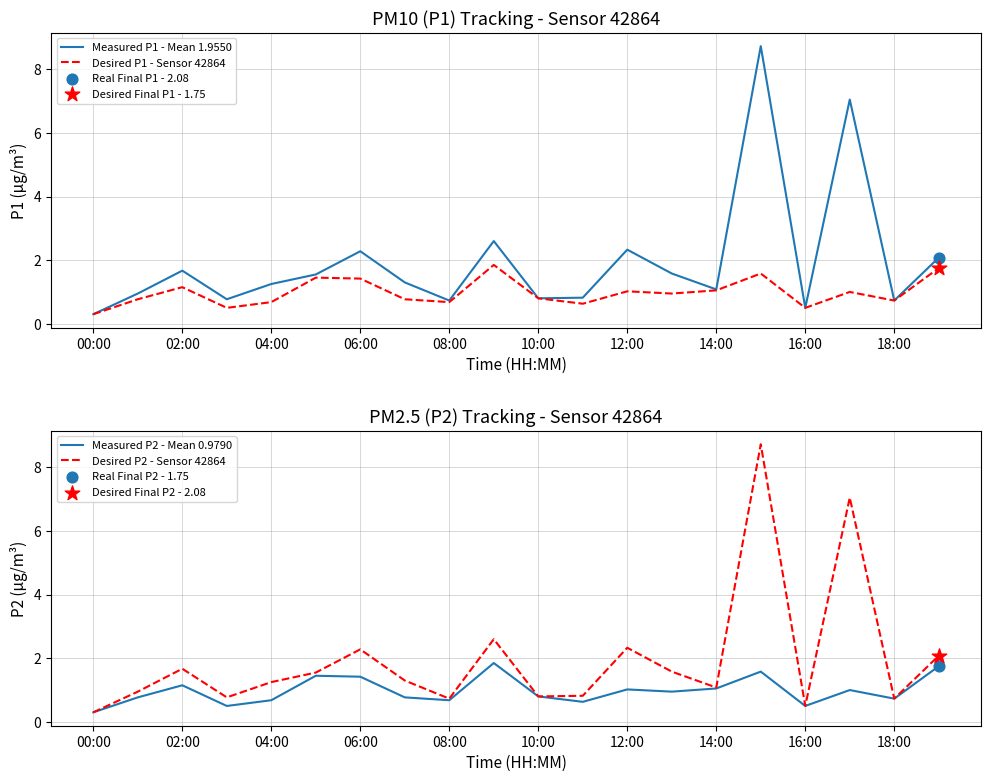

Which series has the widest spread of Y values?

Measured P1 - Mean 1.9550